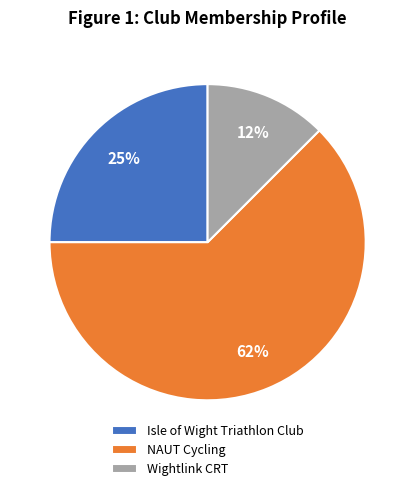

How many segments does this pie chart have?

3